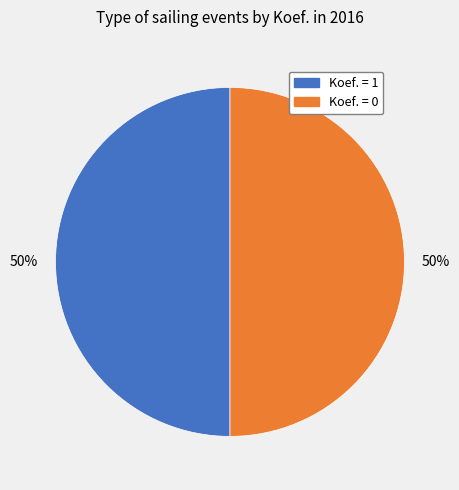

To the nearest percent, what is the average slice percentage?

50%